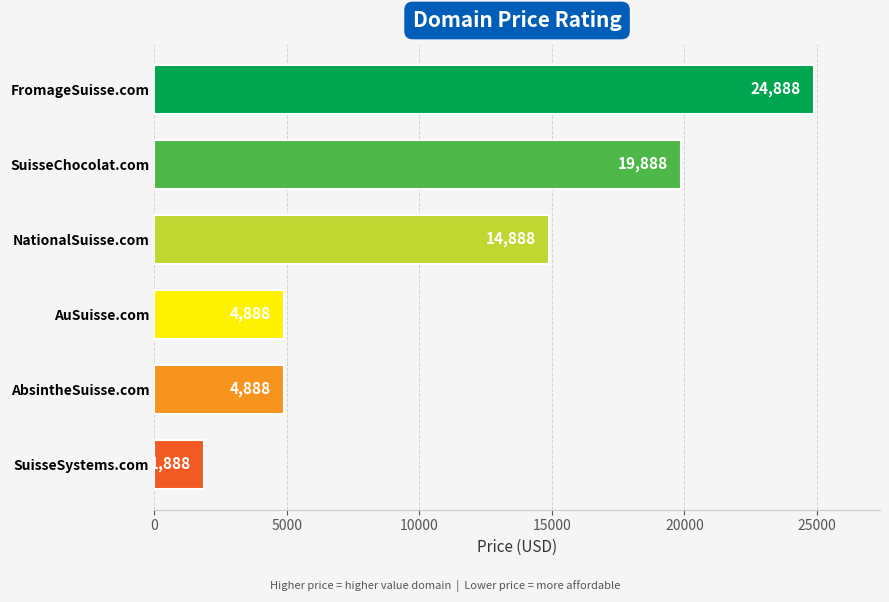

Does the chart contain any negative values?

No